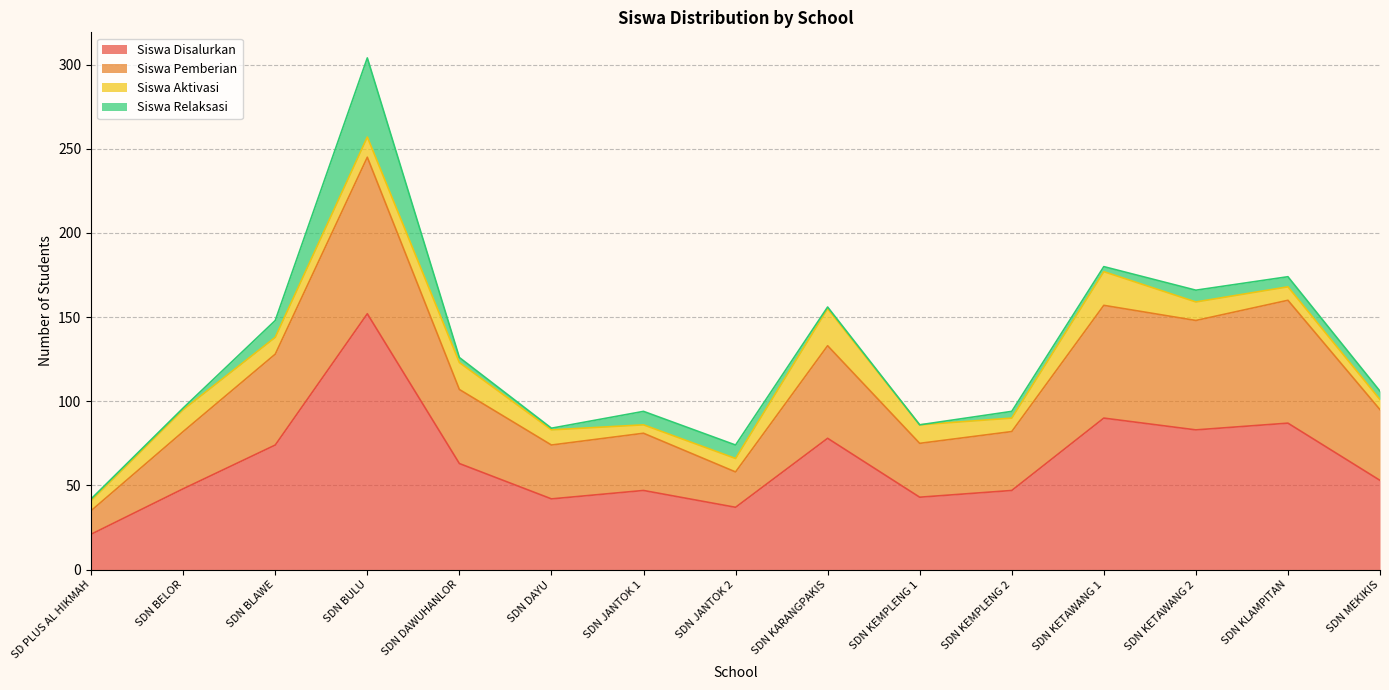

List the labels in order of Siswa Disalurkan value, largest first.

SDN BULU, SDN KETAWANG 1, SDN KLAMPITAN, SDN KETAWANG 2, SDN KARANGPAKIS, SDN BLAWE, SDN DAWUHANLOR, SDN MEKIKIS, SDN BELOR, SDN JANTOK 1, SDN KEMPLENG 2, SDN KEMPLENG 1, SDN DAYU, SDN JANTOK 2, SD PLUS AL HIKMAH